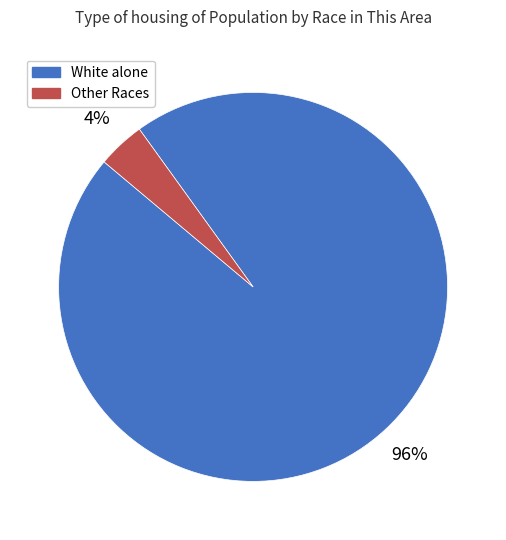

The White alone slice represents 82% of the pie. True or false?

False